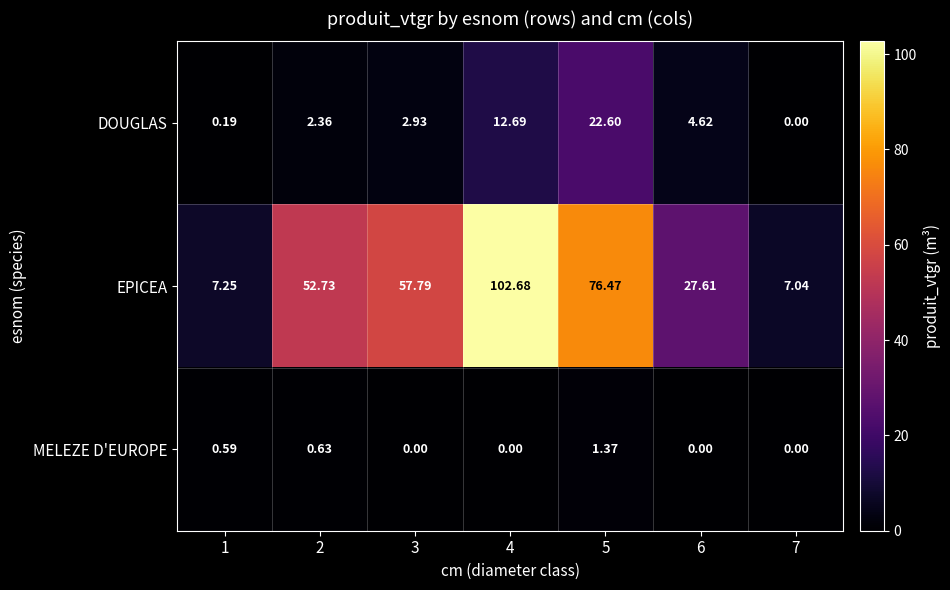

Which series has the largest total across all categories?

EPICEA